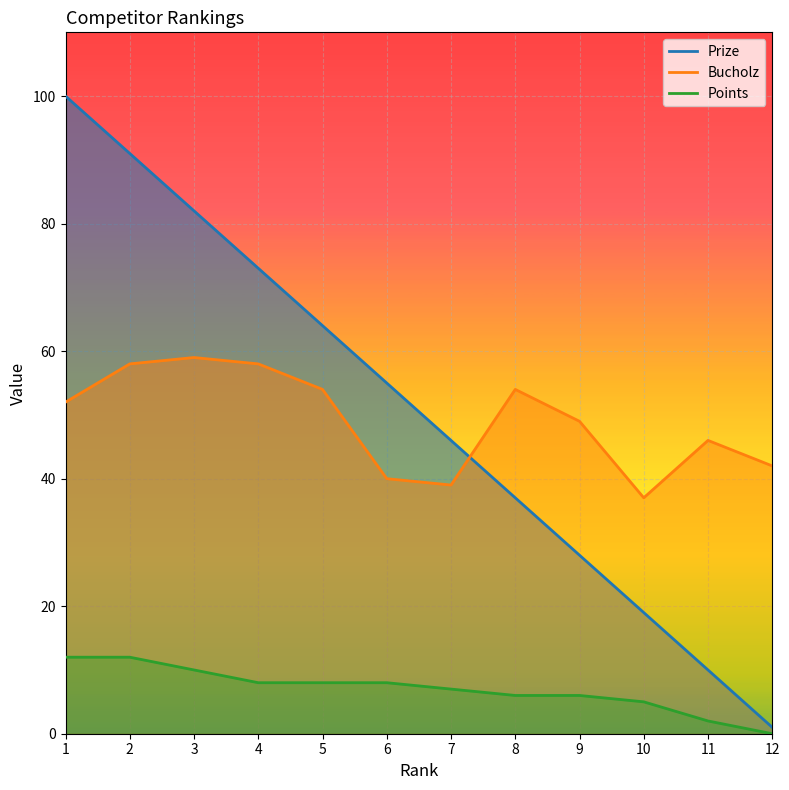

Reading left to right, list all the values displayed in this chart.

Prize: 1=100	2=91	3=82	4=73	5=64	6=55	7=46	8=37	9=28	10=19	11=10	12=1
Bucholz: 1=52	2=58	3=59	4=58	5=54	6=40	7=39	8=54	9=49	10=37	11=46	12=42
Points: 1=12	2=12	3=10	4=8	5=8	6=8	7=7	8=6	9=6	10=5	11=2	12=0